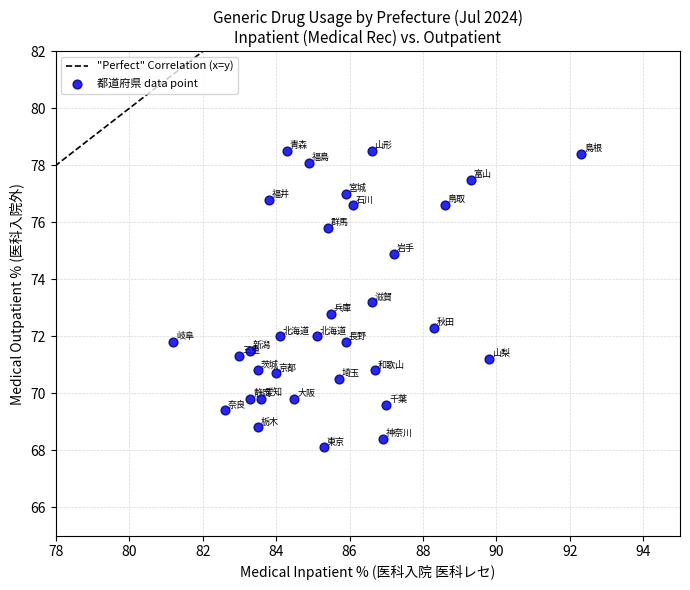

What is the range of Y values (max minus min)?

10.4